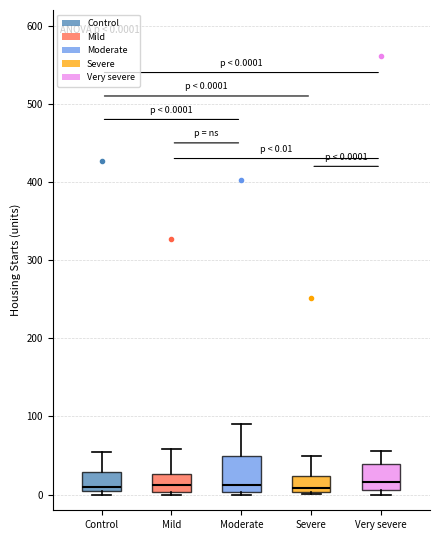

Which box is the tallest, from its lower edge to its upper edge?

Moderate